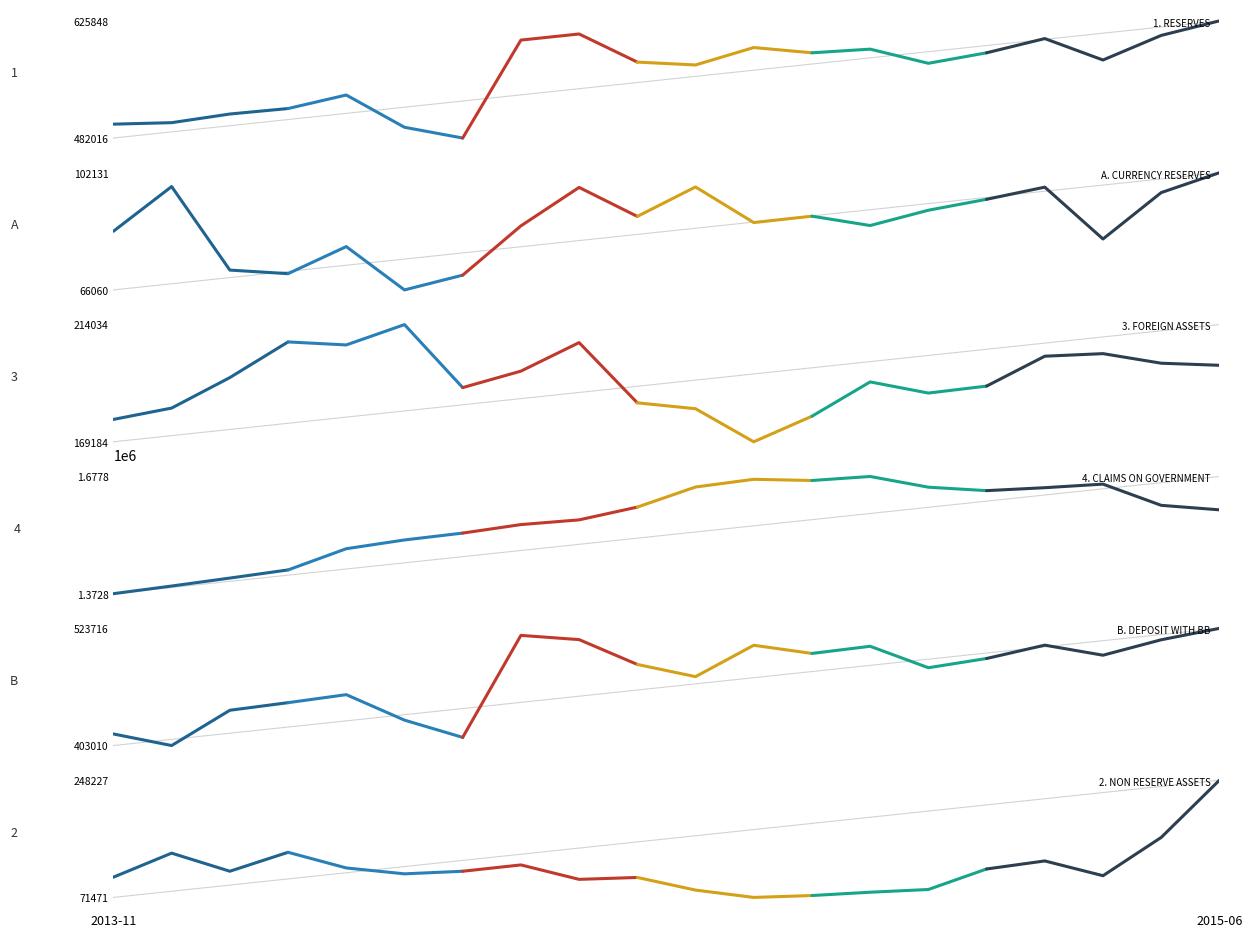

Count the number of data series in this chart.

6